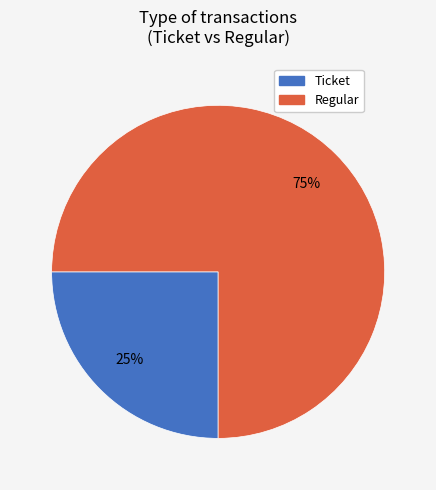

What is the smallest slice in the pie chart?

Ticket